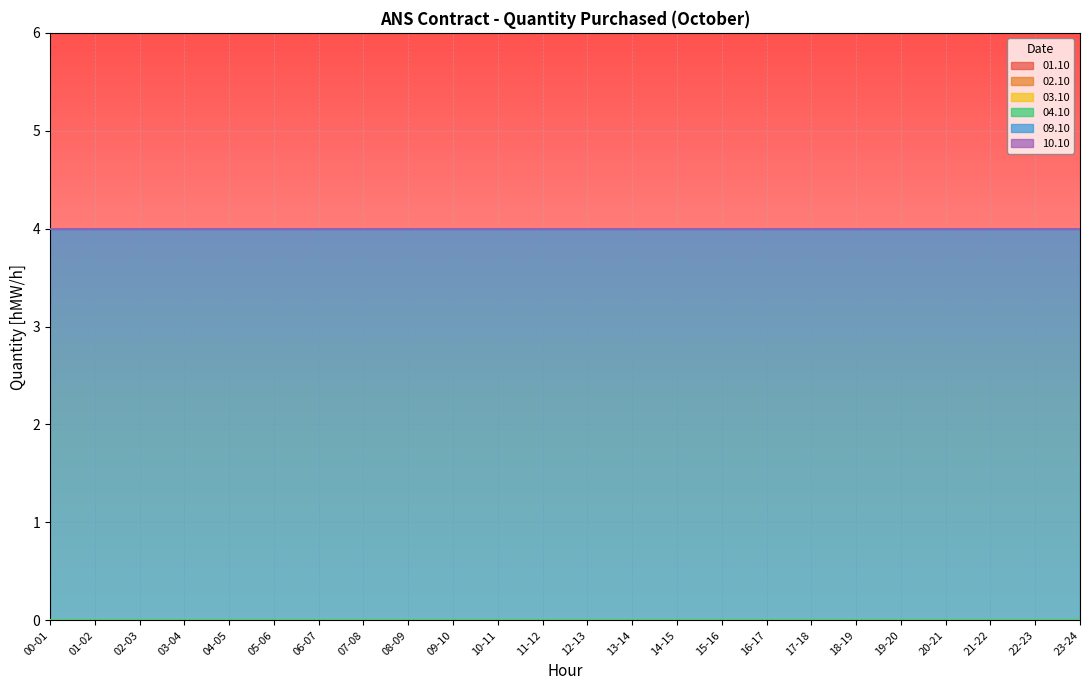

Which has a higher value, 04-05 or 20-21?

04-05